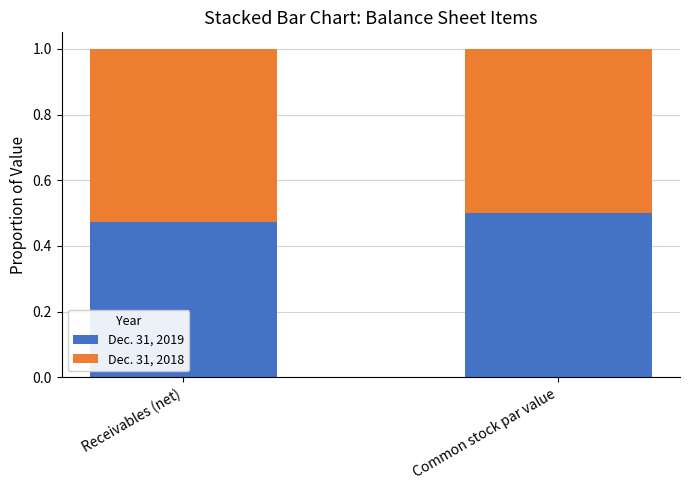

How many Dec. 31, 2019 values are between 0 and 1?

2